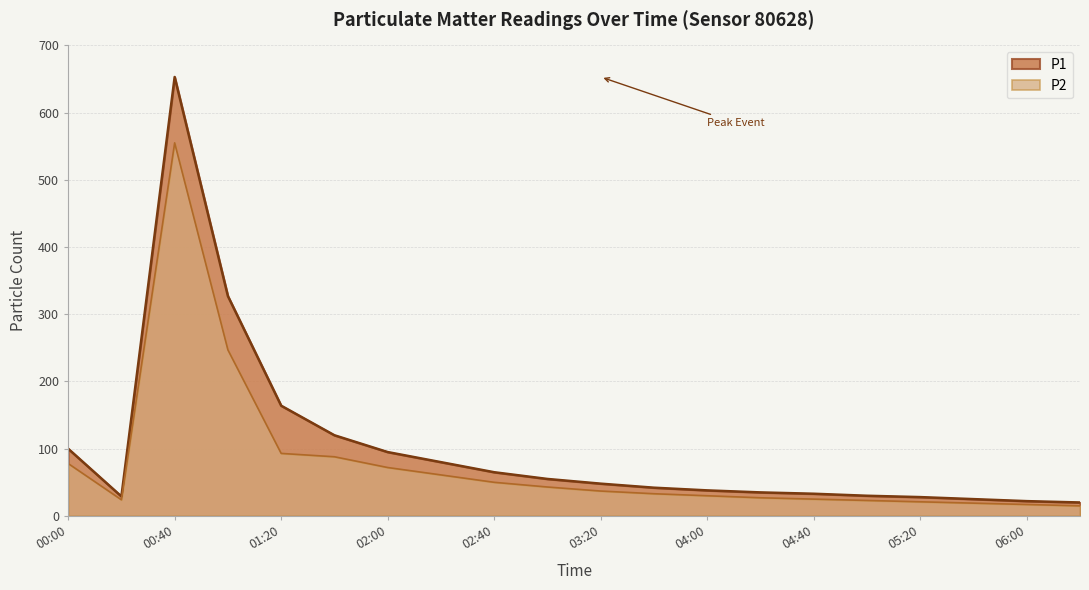

Reading left to right, extract all data points from this chart.

P1: 100	29	653	327	164	120	95	80	65	55	48	42	38	35	33	30	28	25	22	20
P2: 78	24	555	247	93	88	72	61	50	43	37	33	30	27	25	23	21	19	17	15